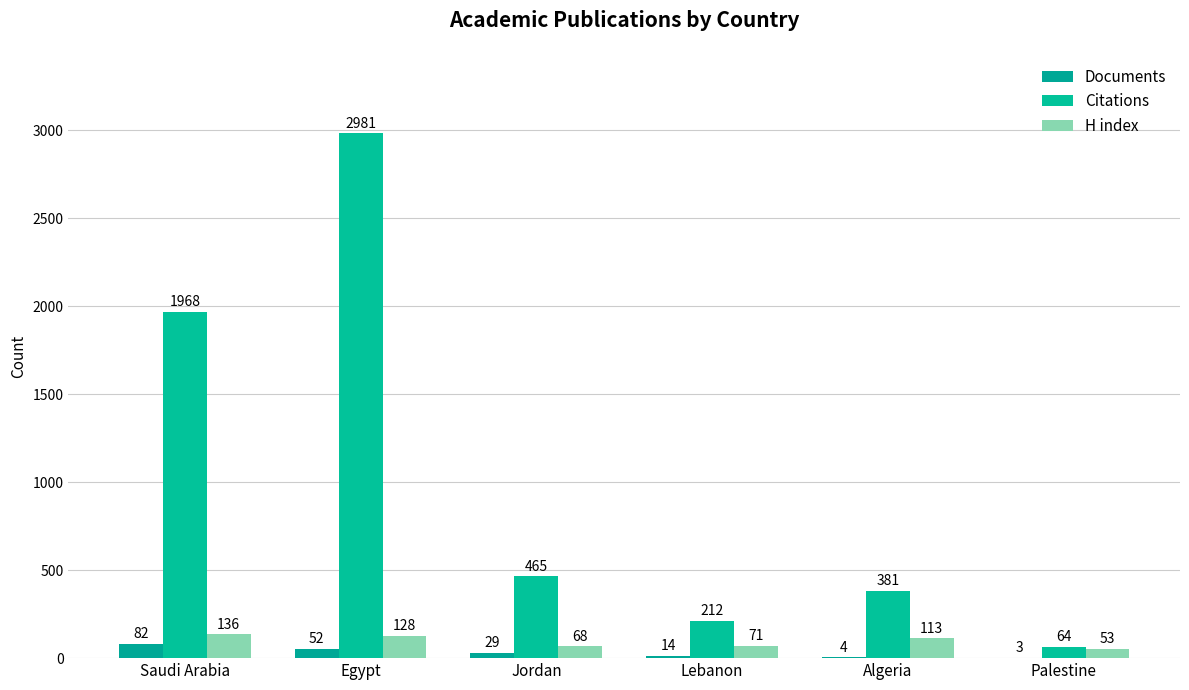

Are the bars grouped side by side (vs. stacked)?

Yes